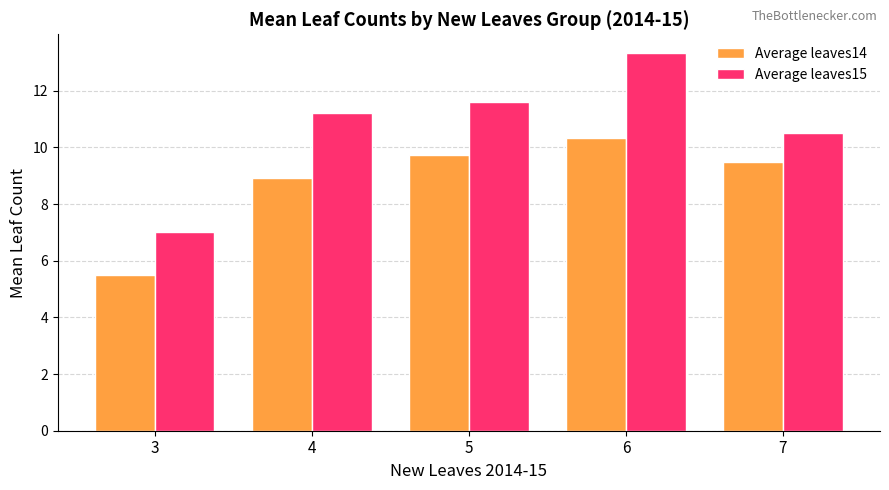

Reading left to right, transcribe all the data shown in this chart.

Average leaves14: 3=5.5	4=8.9	5=9.8	6=10.3	7=9.5
Average leaves15: 3=7.0	4=11.2	5=11.6	6=13.3	7=10.5